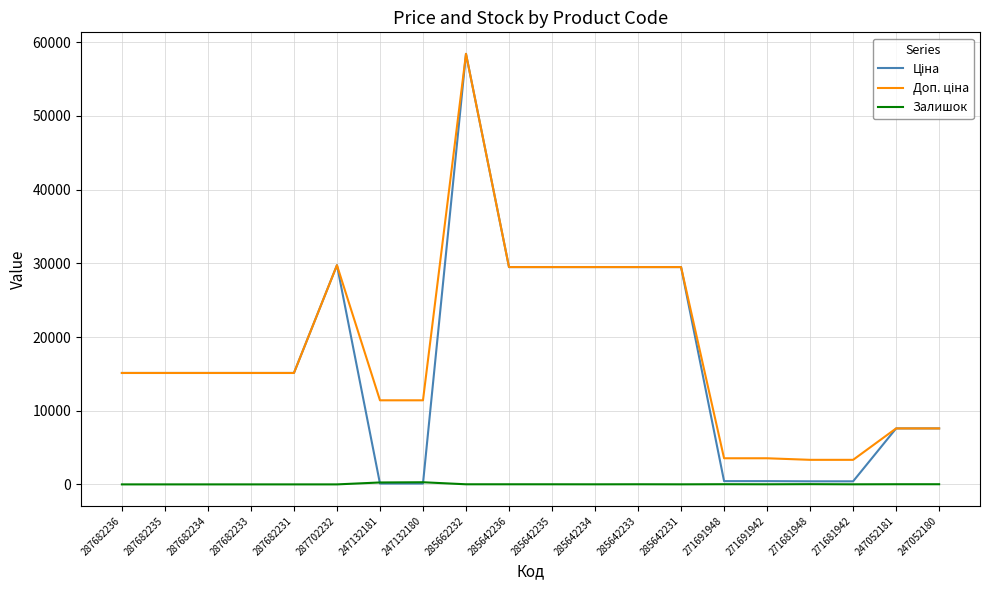

What is the difference between the highest and lowest values at 287682233?

15120.0